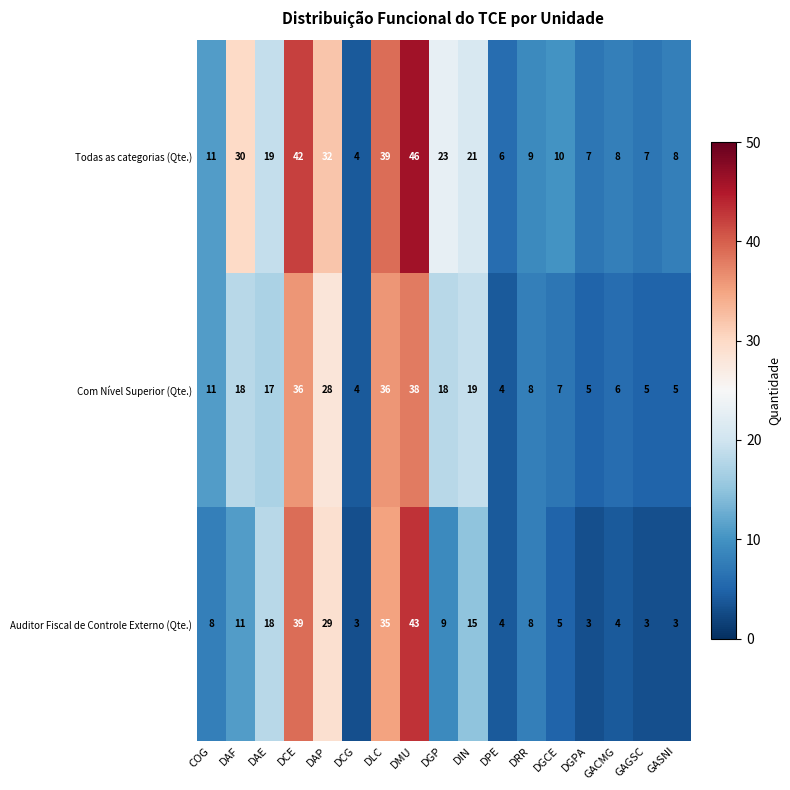

Which series has the widest spread of values?

Todas as categorias (Qte.)